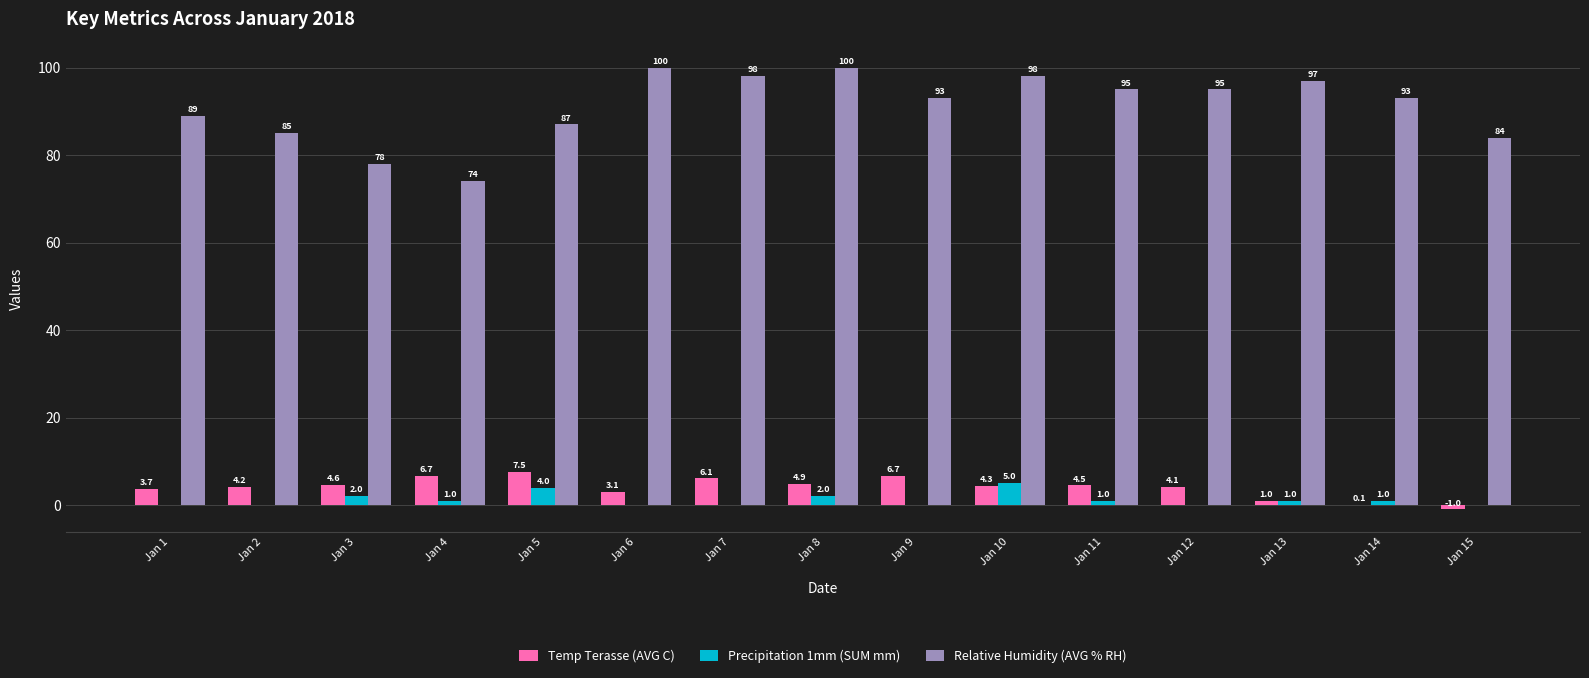

What is the spread (max minus min) of values at Jan 11?

94.0